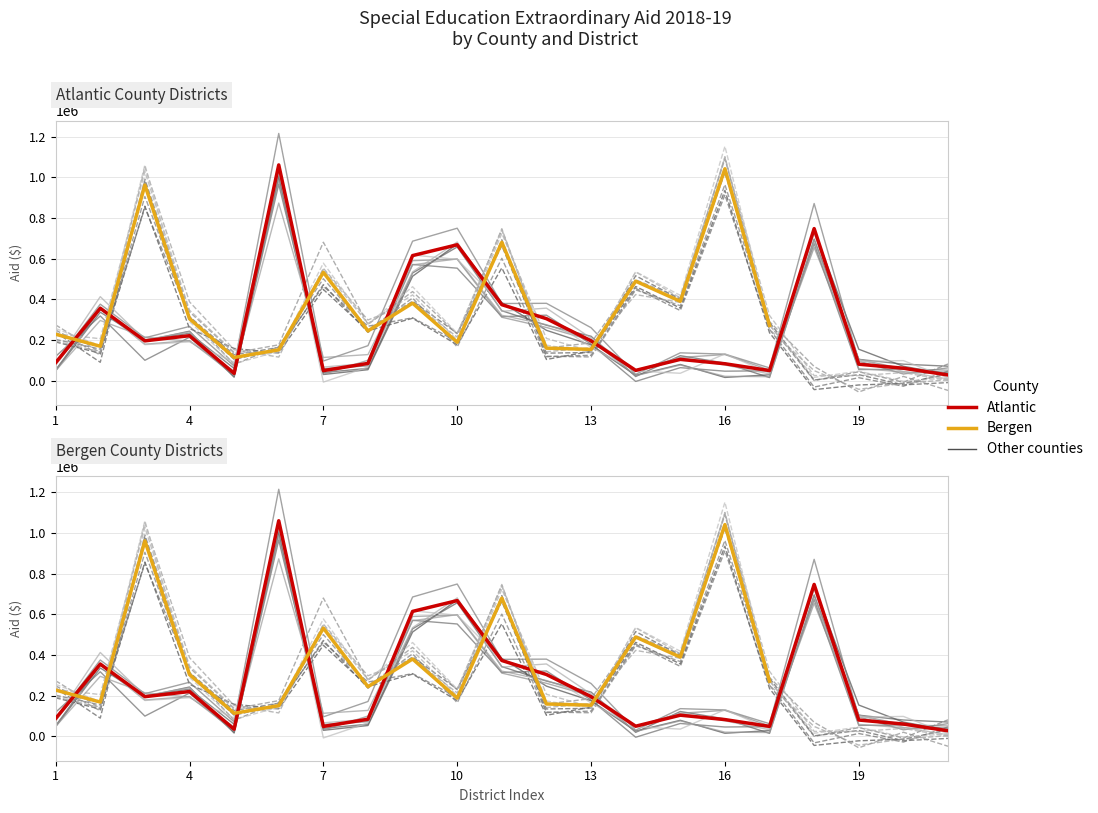

At 14, list the series in order from largest to smallest.

Bergen, Atlantic